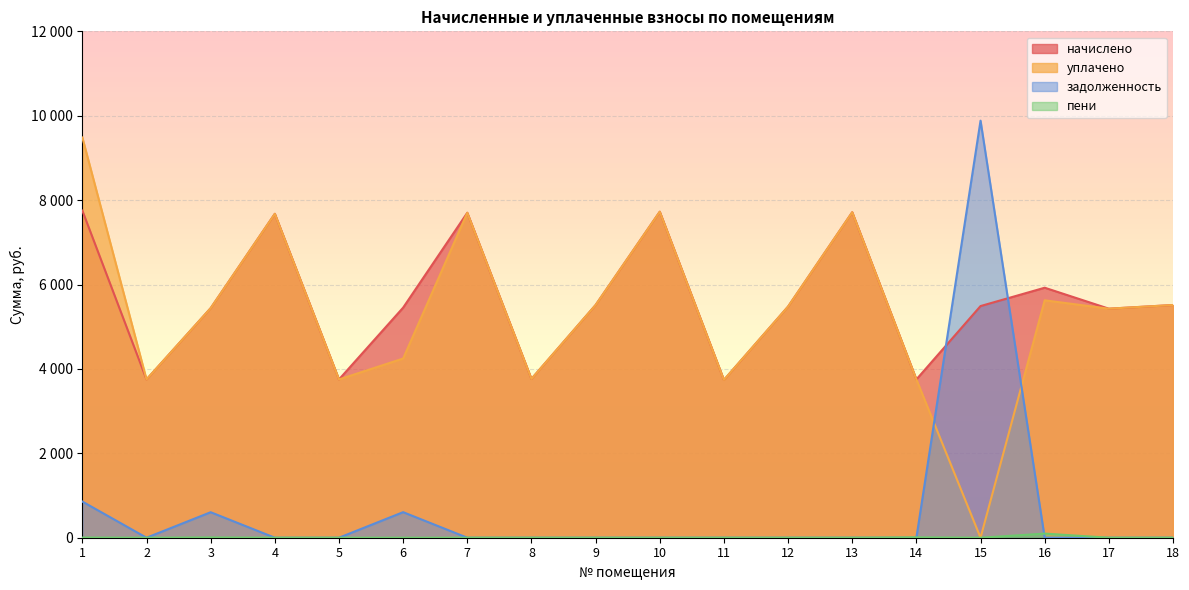

Which series ends up on top after the final intersection of пени and задолженность?

пени